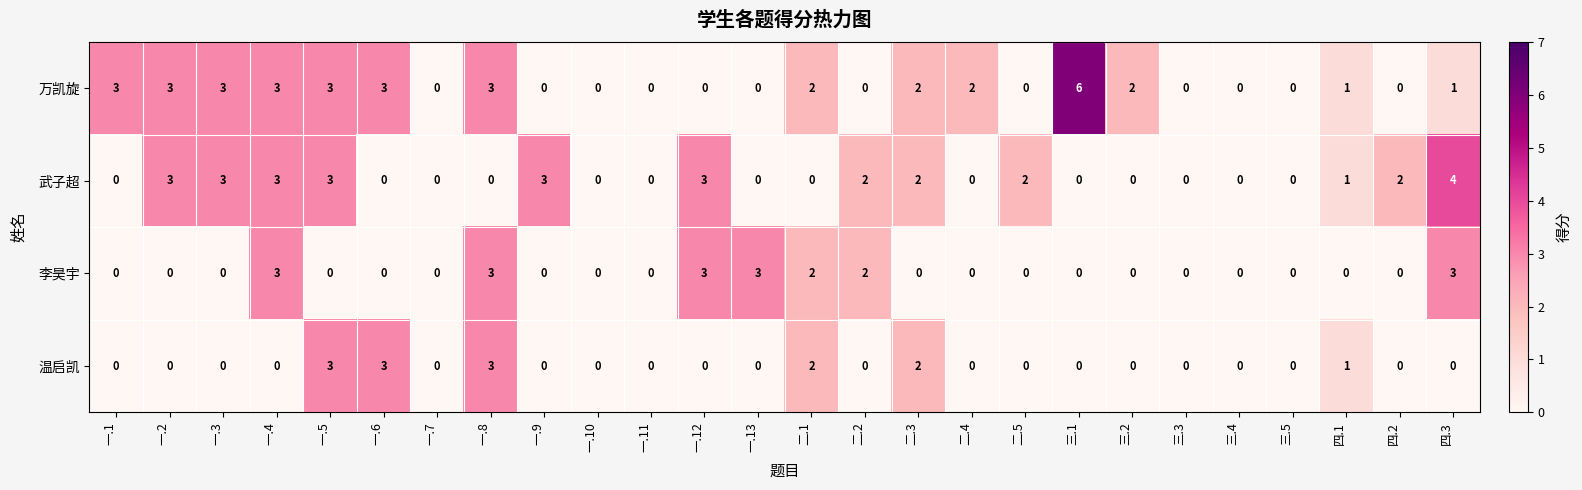

What is the difference between the maximum and minimum values in the 万凯旋 series?

6